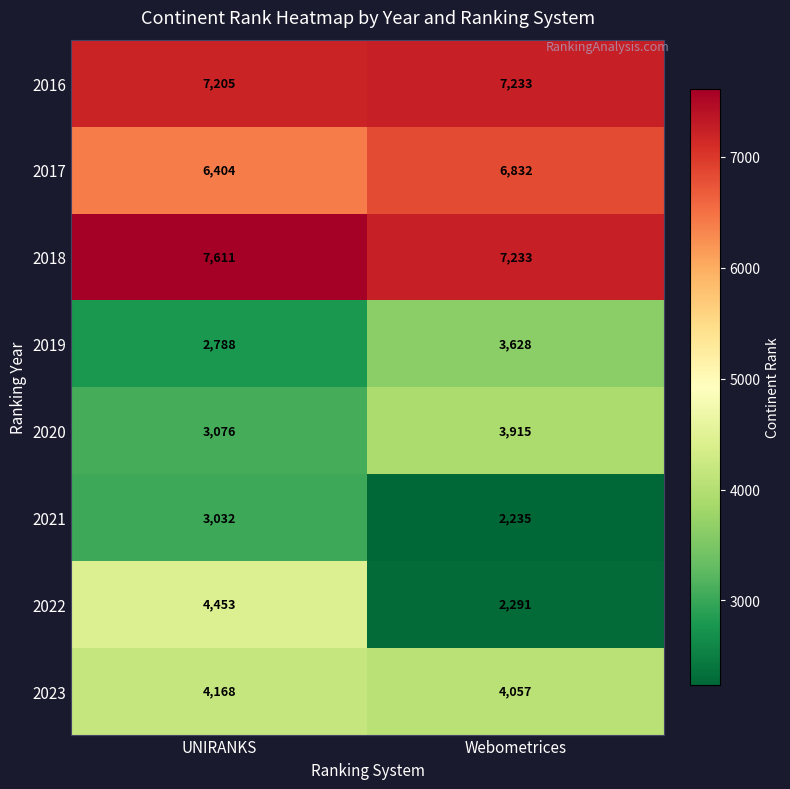

Which series has the widest spread of values?

2022